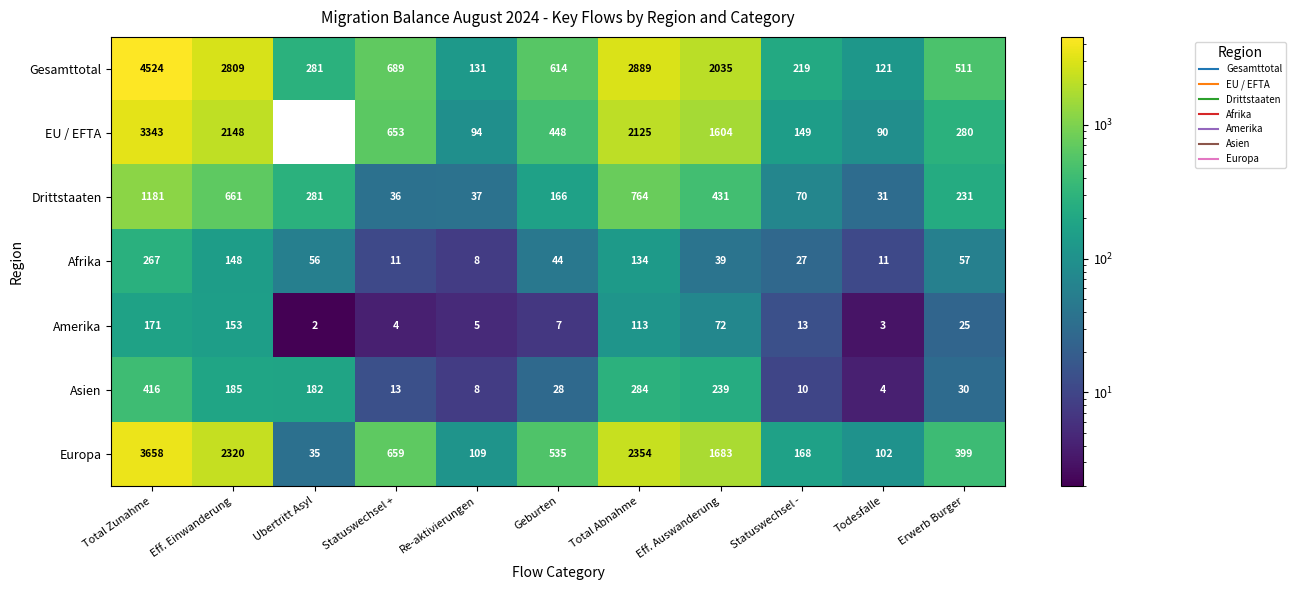

The Europa series shows 6286 at Total Zunahme. True or false?

False